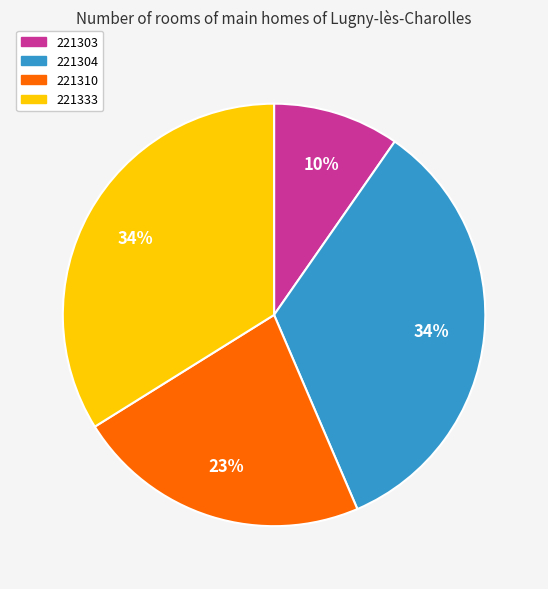

How many slices are in this pie chart?

4